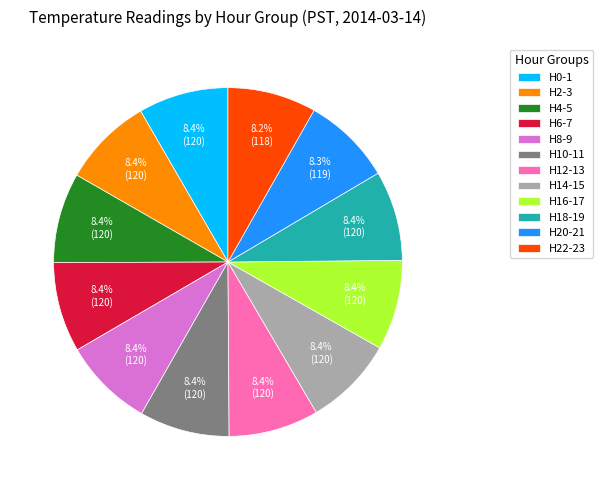

Is H6-7 the majority of the pie?

No